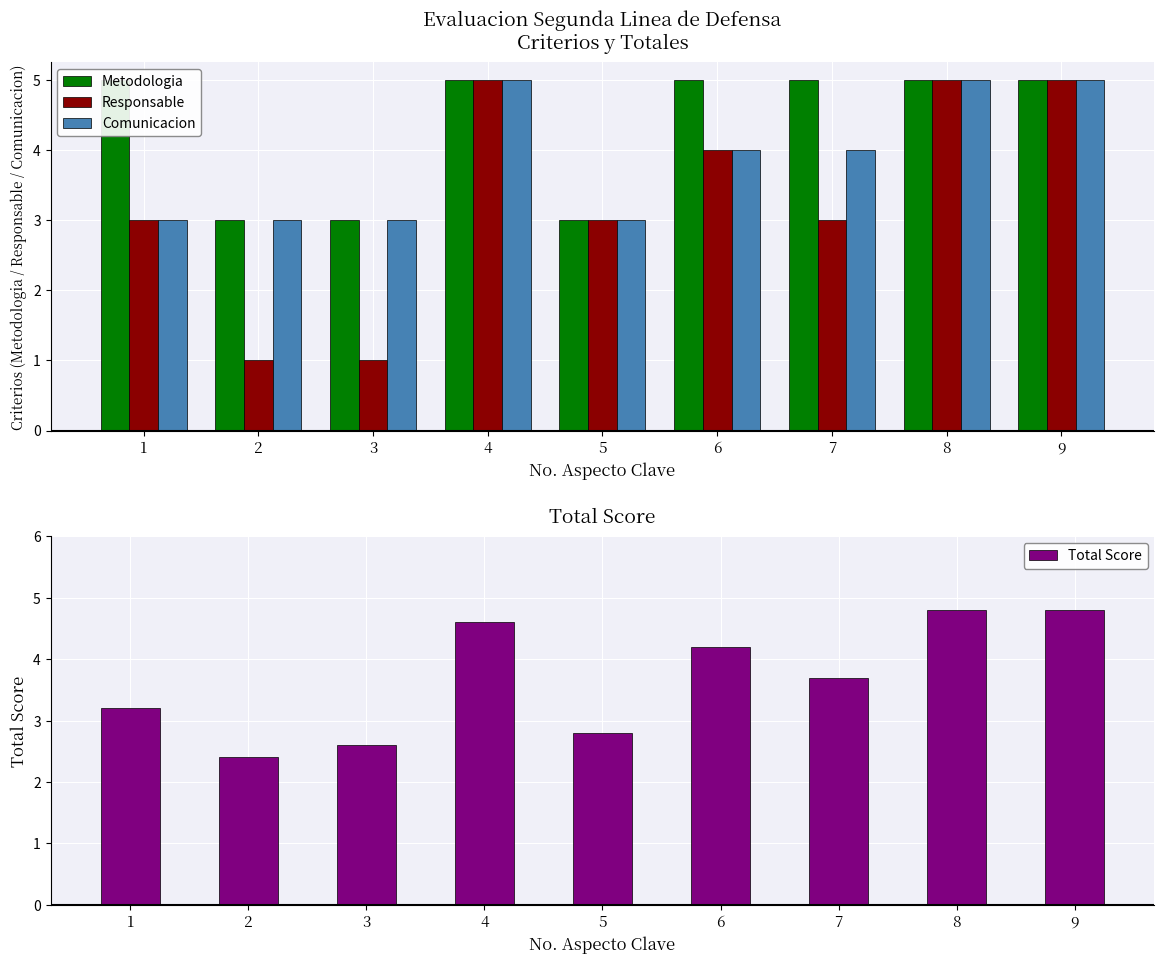

Reading left to right, extract all data points from this chart.

Metodologia: 5.0	3.0	3.0	5.0	3.0	5.0	5.0	5.0	5.0
Responsable: 3.0	1.0	1.0	5.0	3.0	4.0	3.0	5.0	5.0
Comunicacion: 3.0	3.0	3.0	5.0	3.0	4.0	4.0	5.0	5.0
Total Score: 3.2	2.4	2.6	4.6	2.8	4.2	3.7	4.8	4.8